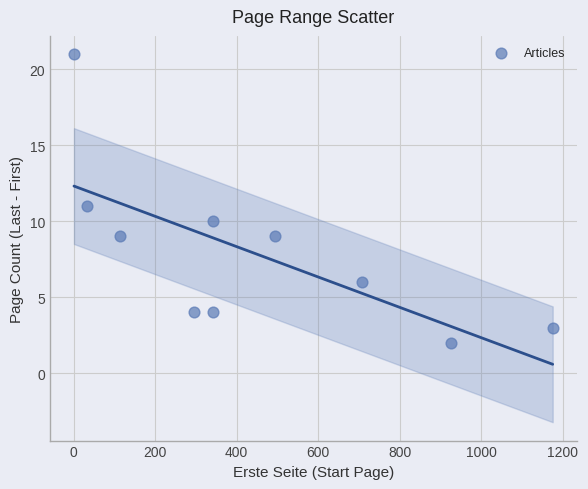

What is the average X value?

443